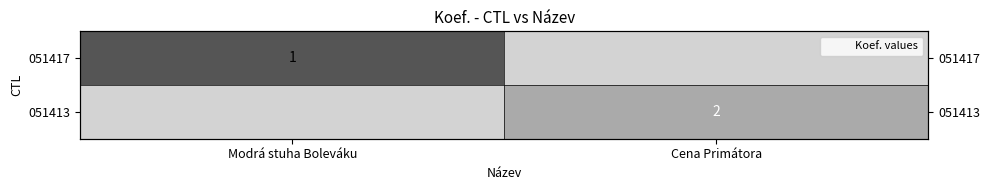

True or false: 051417 has a value of 0.5 at Modrá stuha Boleváku.

False